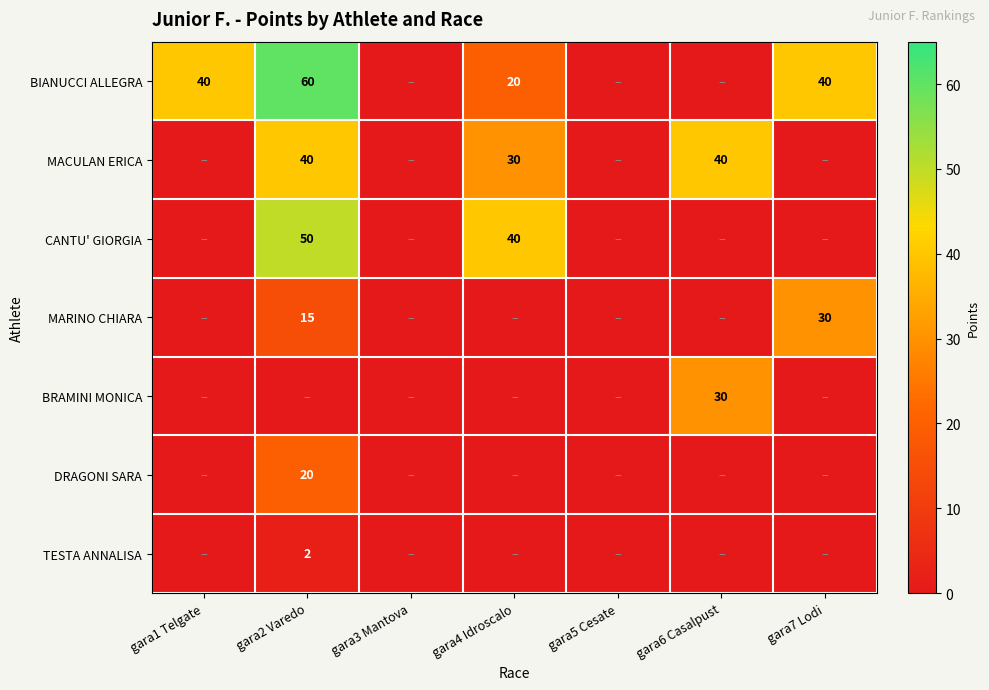

The BRAMINI MONICA series shows 43 at gara6 Casalpust. True or false?

False